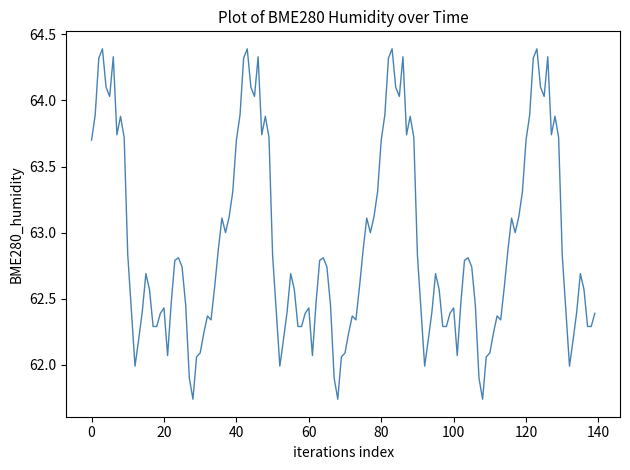

What is the maximum value shown in the chart?

64.4